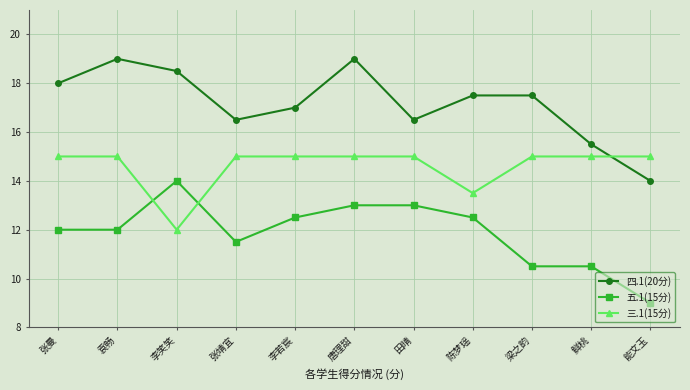

Reading right to left, extract all data points from this chart.

四.1(20分): 14.0	15.5	17.5	17.5	16.5	19.0	17.0	16.5	18.5	19.0	18.0
五.1(15分): 9.0	10.5	10.5	12.5	13.0	13.0	12.5	11.5	14.0	12.0	12.0
三.1(15分): 15.0	15.0	15.0	13.5	15.0	15.0	15.0	15.0	12.0	15.0	15.0